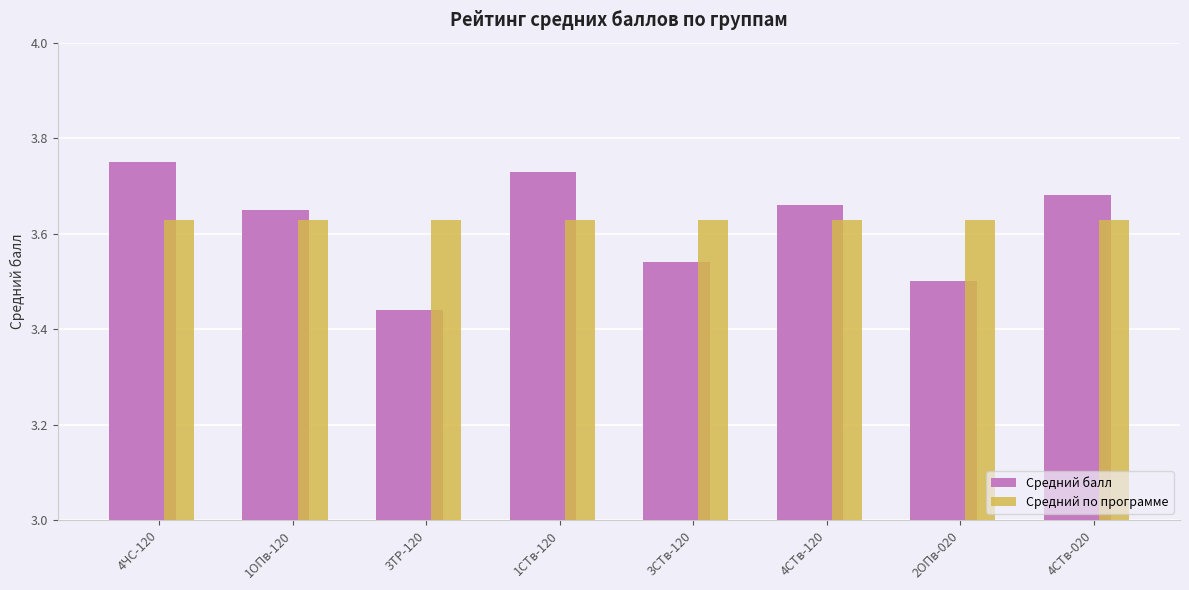

True or false: Средний по программе has a value of 6.2 at 4СТв-020.

False